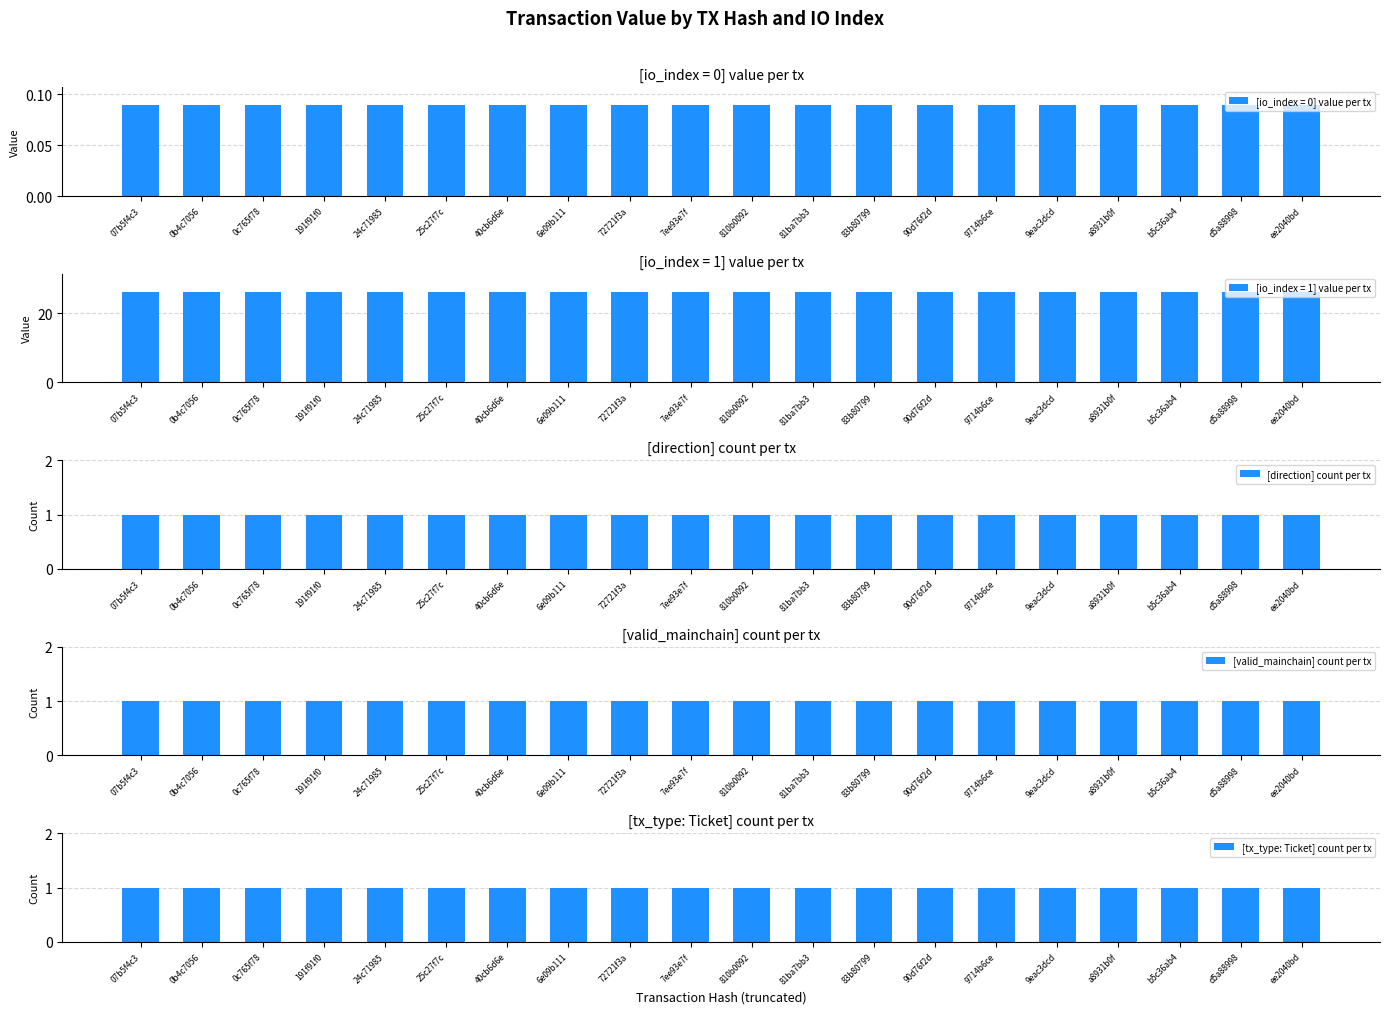

What is the minimum value for valid_mainchain_count?

1.0